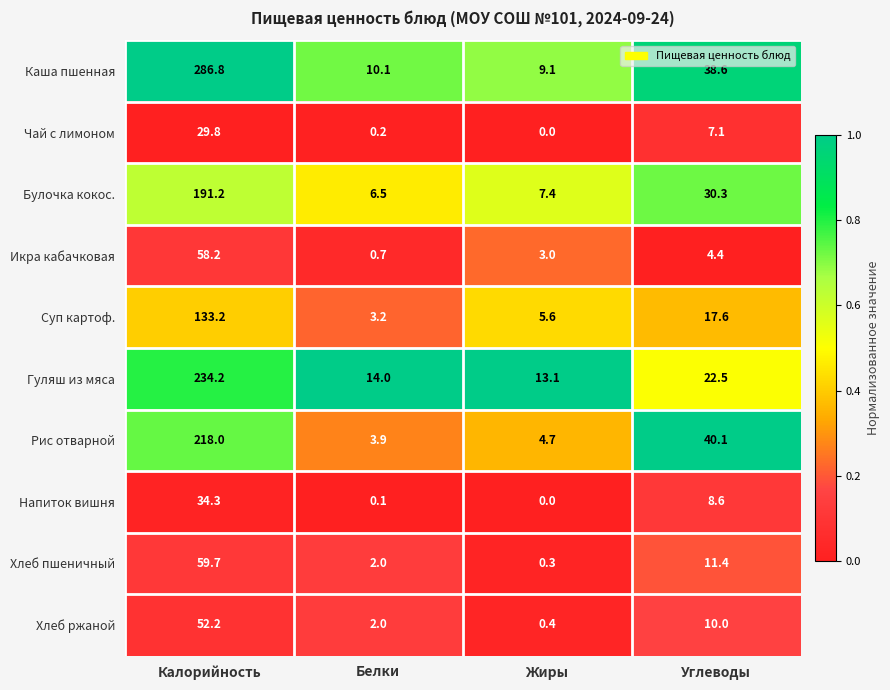

At Углеводы, list the series in order from smallest to largest.

Икра кабачковая, Чай с лимоном, Напиток вишня, Хлеб ржаной, Хлеб пшеничный, Суп картоф., Гуляш из мяса, Булочка кокос., Каша пшенная, Рис отварной